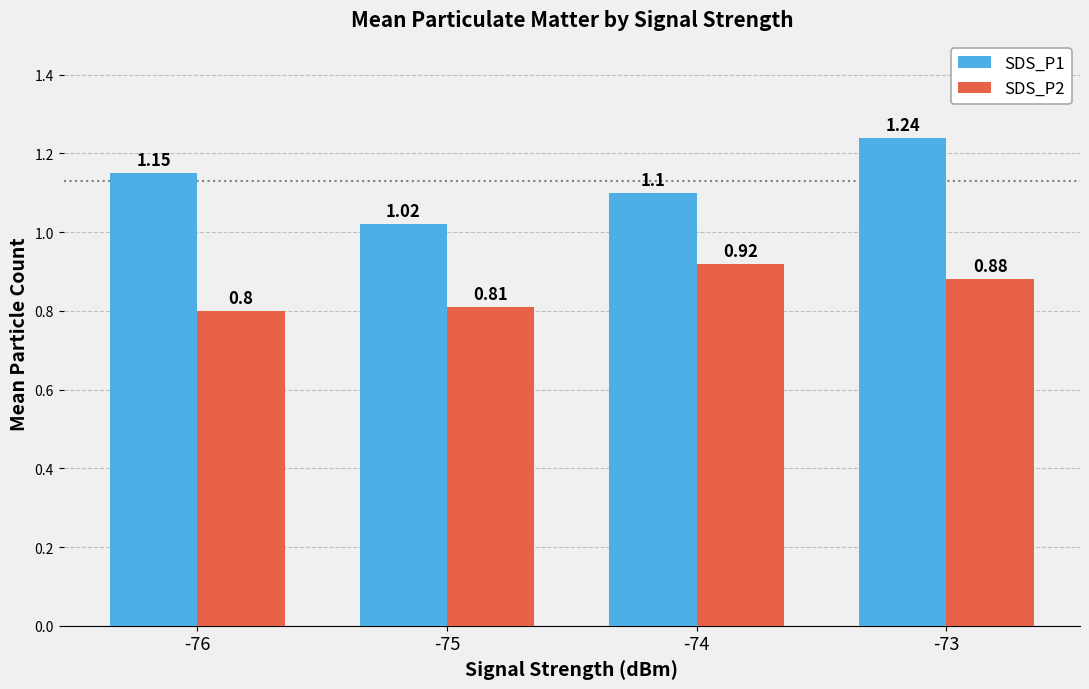

At -73, list the series in order from smallest to largest.

SDS_P2, SDS_P1